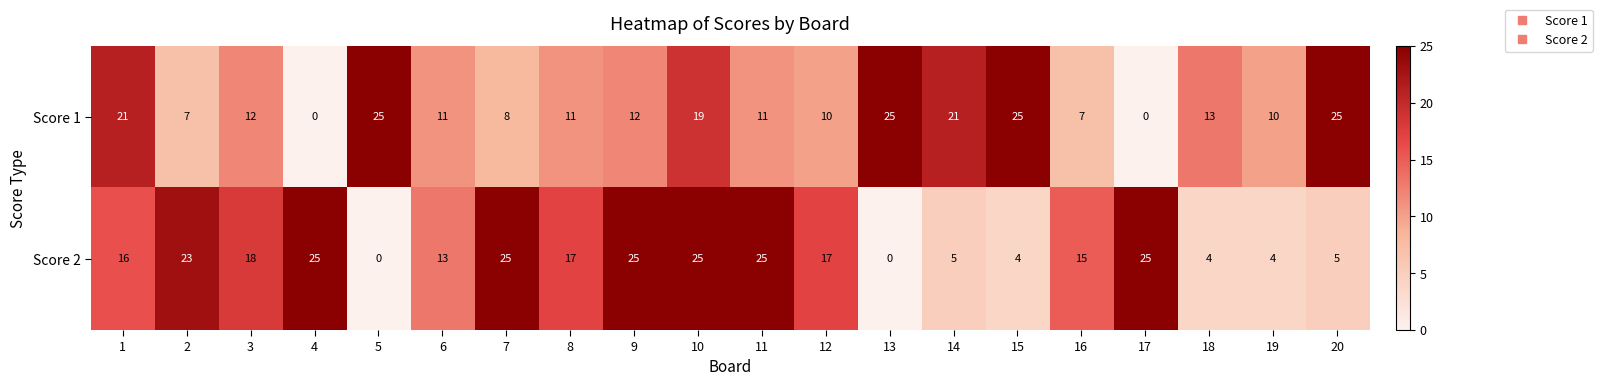

Which series has the largest total across all categories?

Score 2